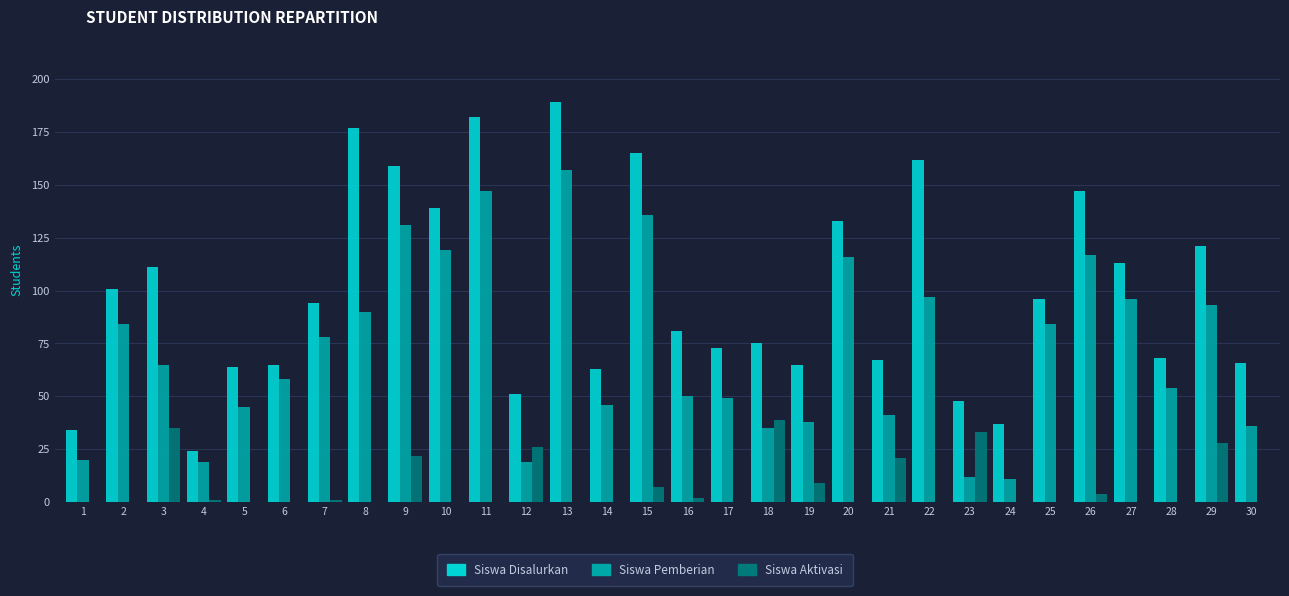

Between 12 and 22, which series saw the biggest shift?

Siswa Disalurkan